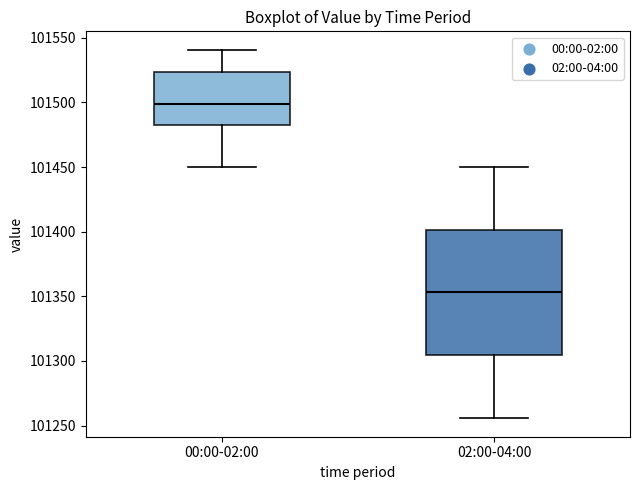

Comparing the boxes themselves (not the whiskers), which one is the tallest?

02:00-04:00